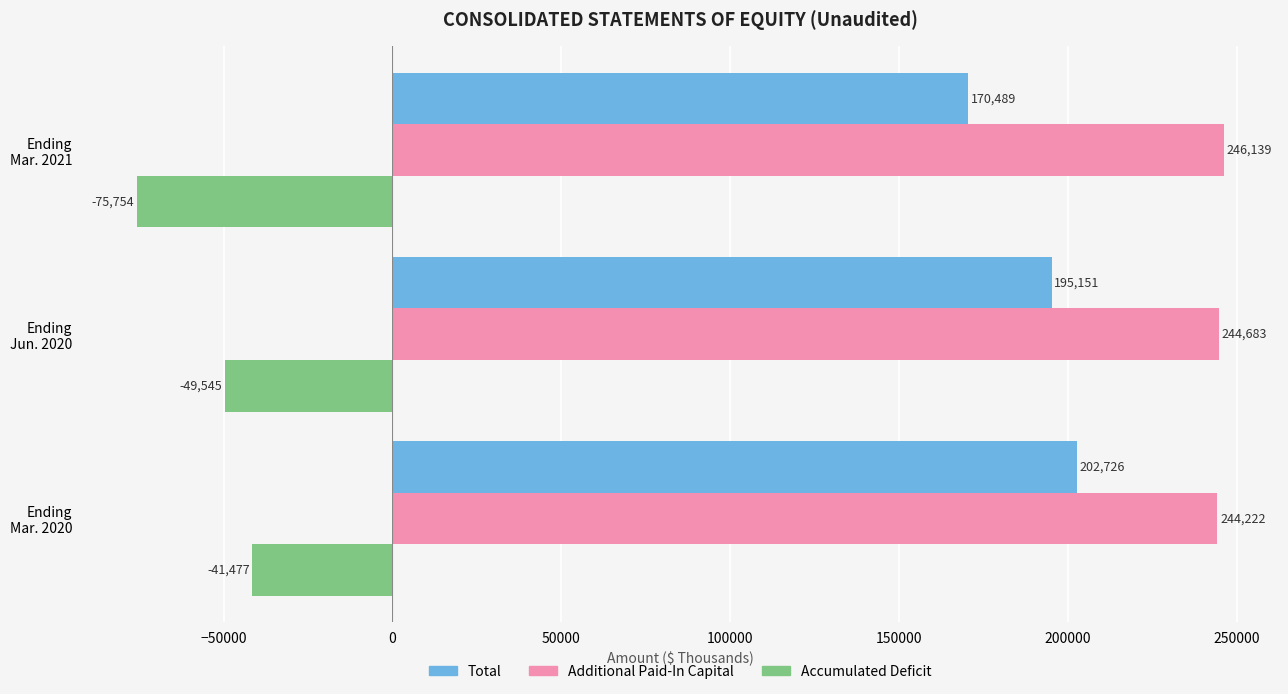

Rank the series by their average value, from highest to lowest.

Additional Paid-In Capital, Total, Accumulated Deficit